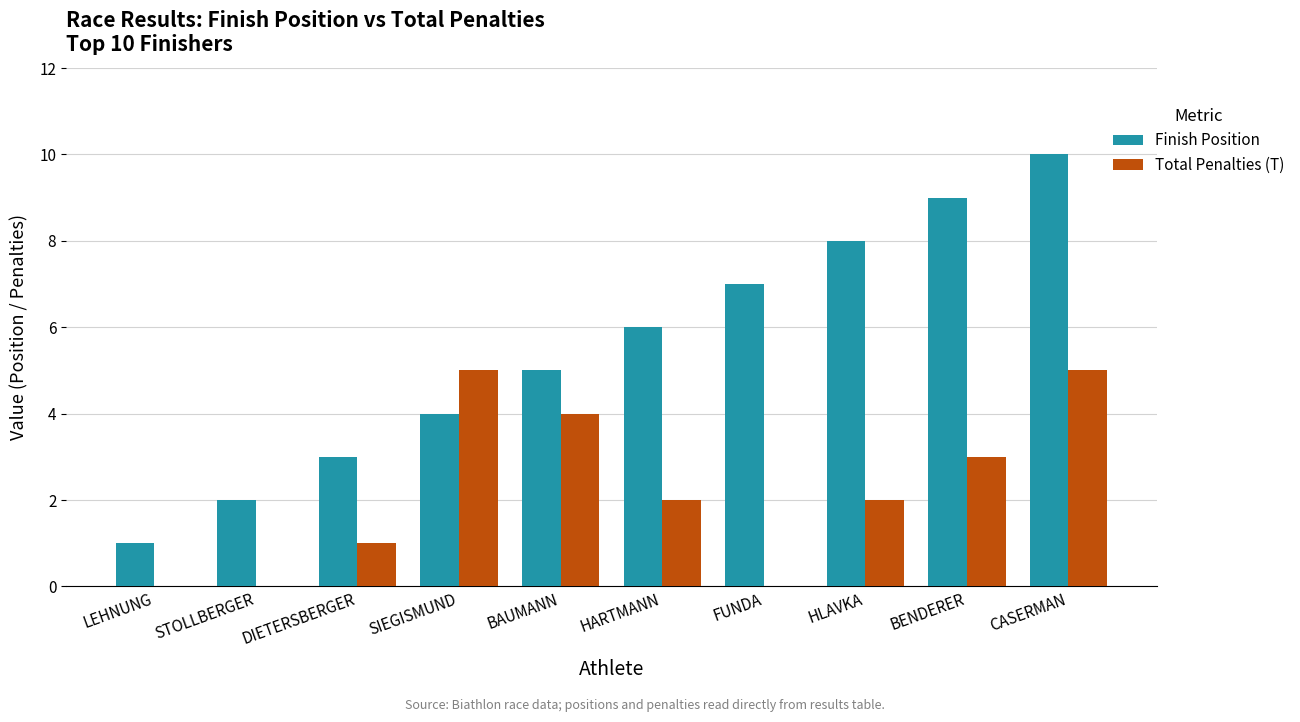

True or false: Total Penalties (T) has a value of 5 at BENDERER.

False